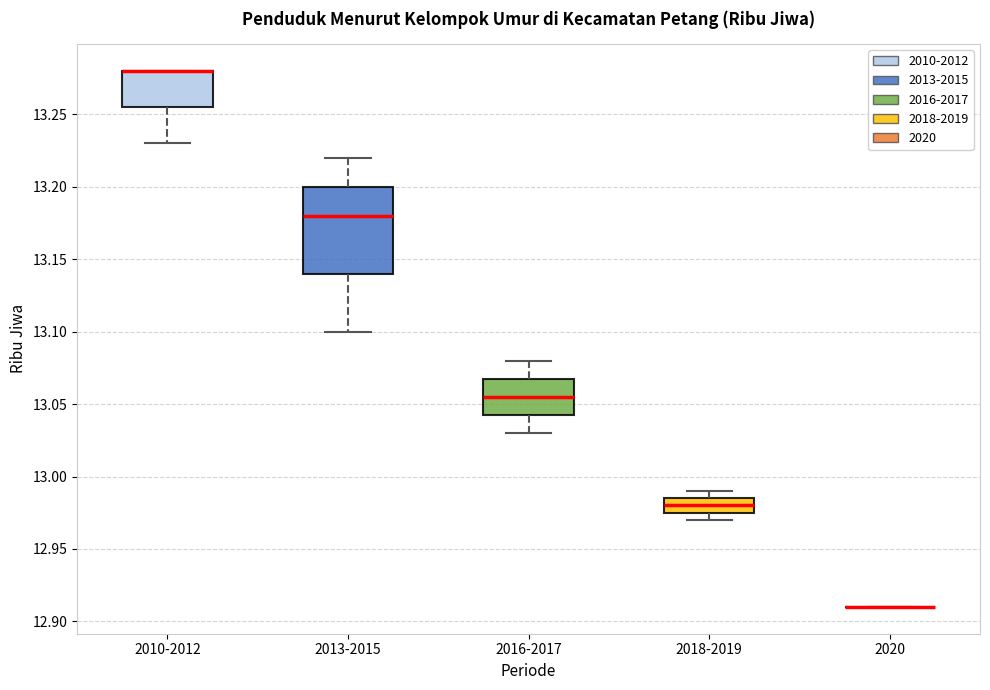

Reading left to right, transcribe this box plot: for each box, give where its median line is, the range the box spans, and where its two whiskers end, as read against the y-axis. The values are not printed on the chart, so give them approximately, as read against the axis.

2010-2012: median 13.280 (drawn on the box's upper edge), box 13.255 to 13.280, whiskers 13.230 to 13.280
2013-2015: median 13.180, box 13.140 to 13.200, whiskers 13.100 to 13.220
2016-2017: median 13.055, box 13.045 to 13.070, whiskers 13.030 to 13.080
2018-2019: median 12.980, box 12.975 to 12.985, whiskers 12.970 to 12.990
2020: box collapsed to a line at 12.910, whiskers 12.910 to 12.910